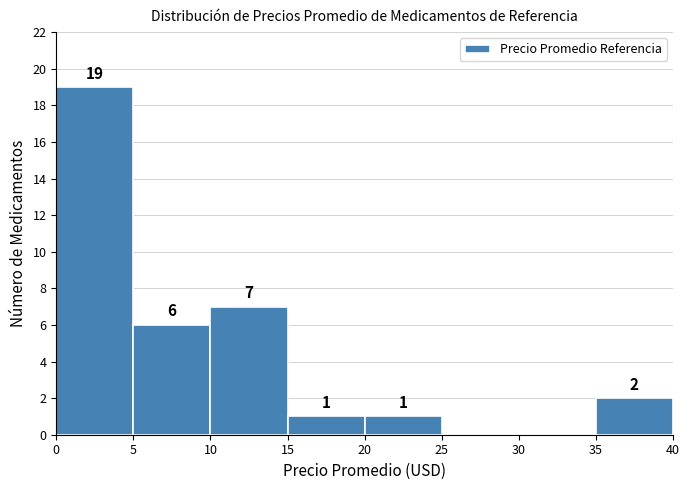

Over which range of the x-axis is the bar tallest?

0 to 5